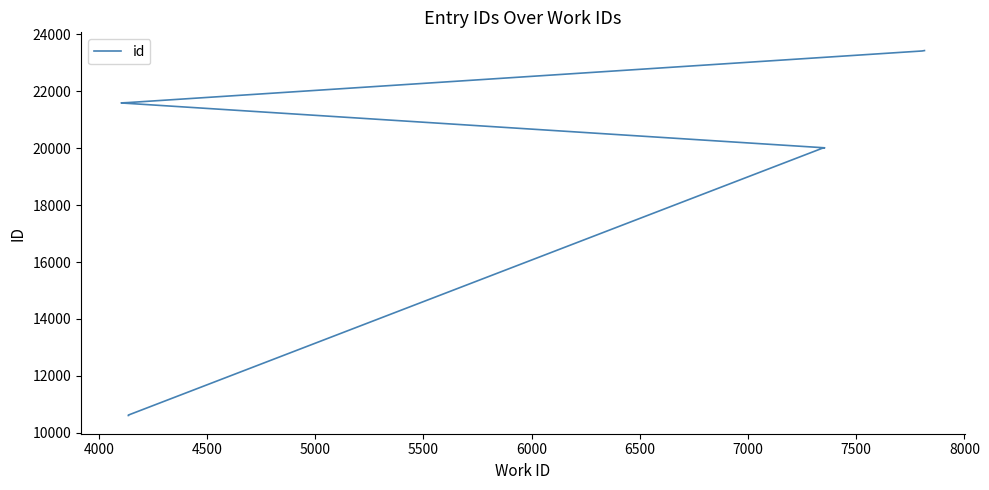

What is the value of the 8th point from the left?

21599